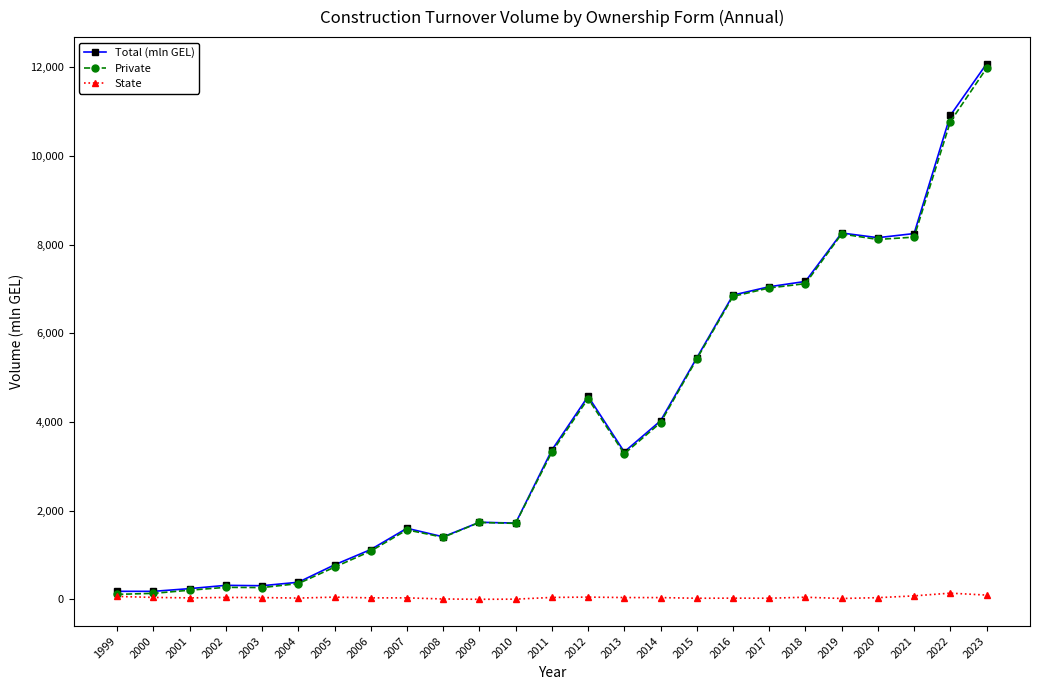

What is the value of the Private point at the 8th from the left?

1089.9